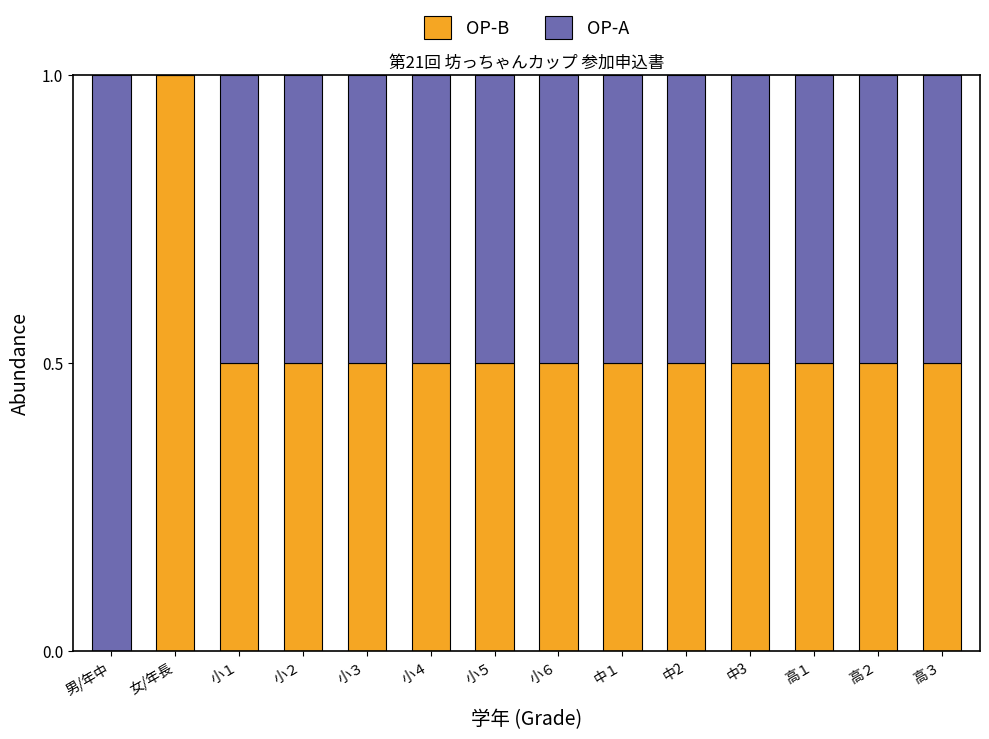

Reading left to right, list the values for the OP-B series.

男/年中=0.0	女/年長=1.0	小１=0.5	小２=0.5	小３=0.5	小４=0.5	小５=0.5	小６=0.5	中１=0.5	中2=0.5	中3=0.5	高１=0.5	高２=0.5	高３=0.5